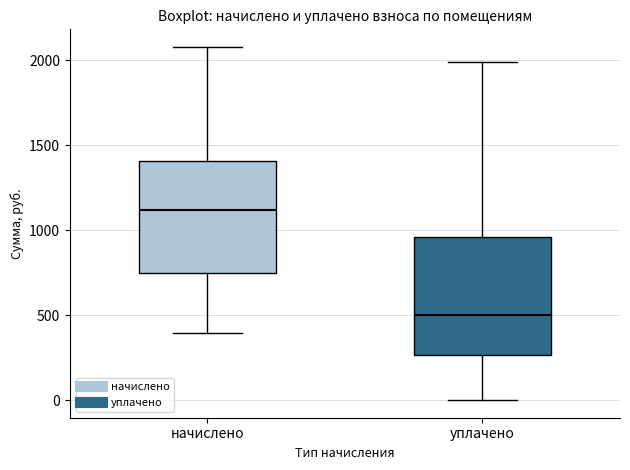

Reading left to right, transcribe this box plot: for each box, give where its median line is, the range the box spans, and where its two whiskers end, as read against the y-axis. The values are not printed on the chart, so give them approximately, as read against the axis.

начислено: median 1100, box 750 to 1400, whiskers 400 to 2100
уплачено: median 500, box 250 to 950, whiskers 0 to 2000